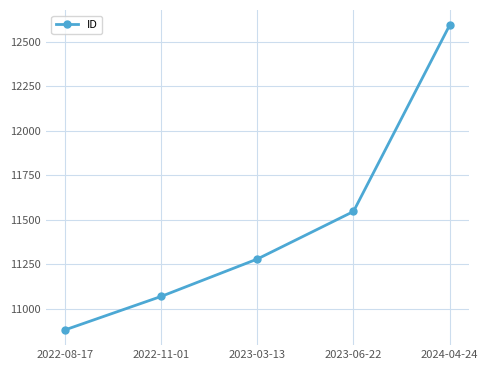

Count the values in the range 11070 to 11547.

3